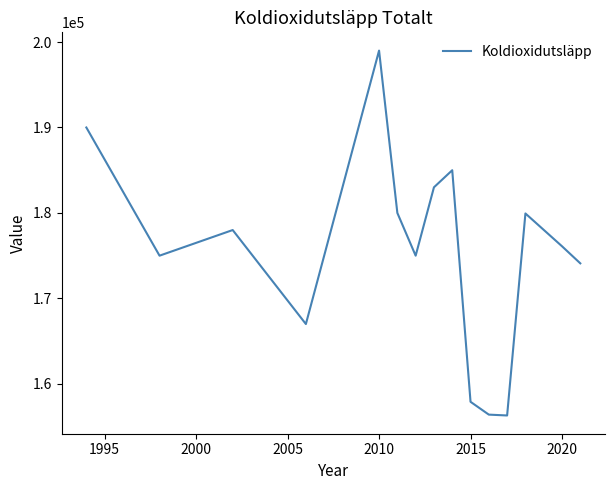

Does the chart have visible grid lines?

No